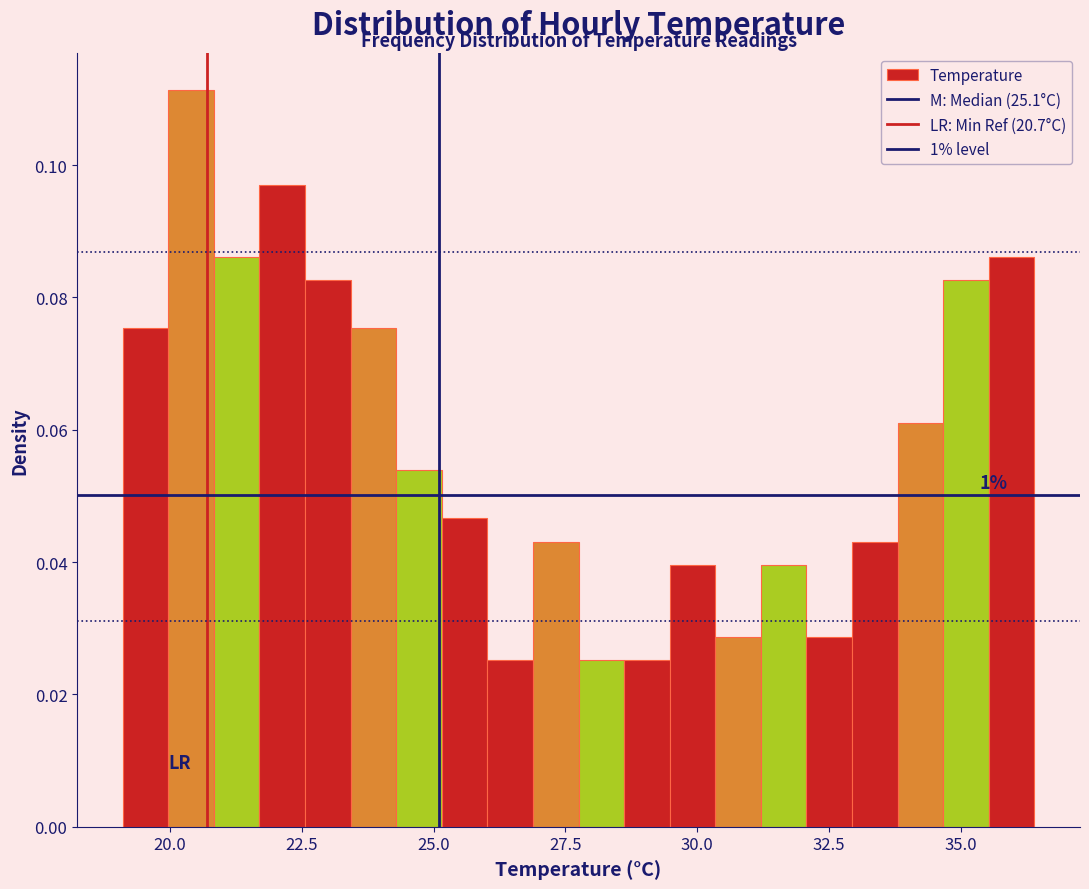

Around what value on the x-axis is the tallest bar? Give the approximate position of its centre, as read against the axis.

20.5